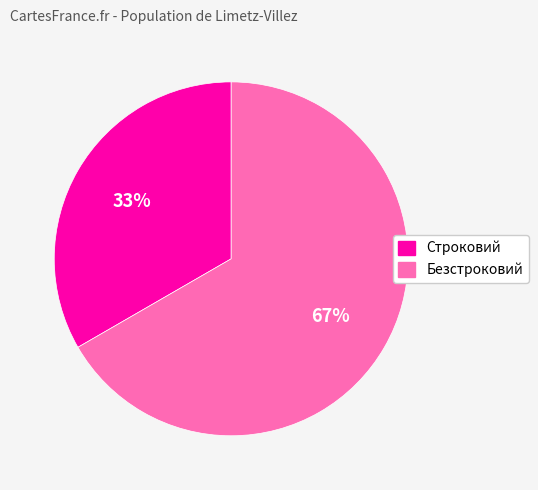

To the nearest percent, what portion does Строковий represent?

33%